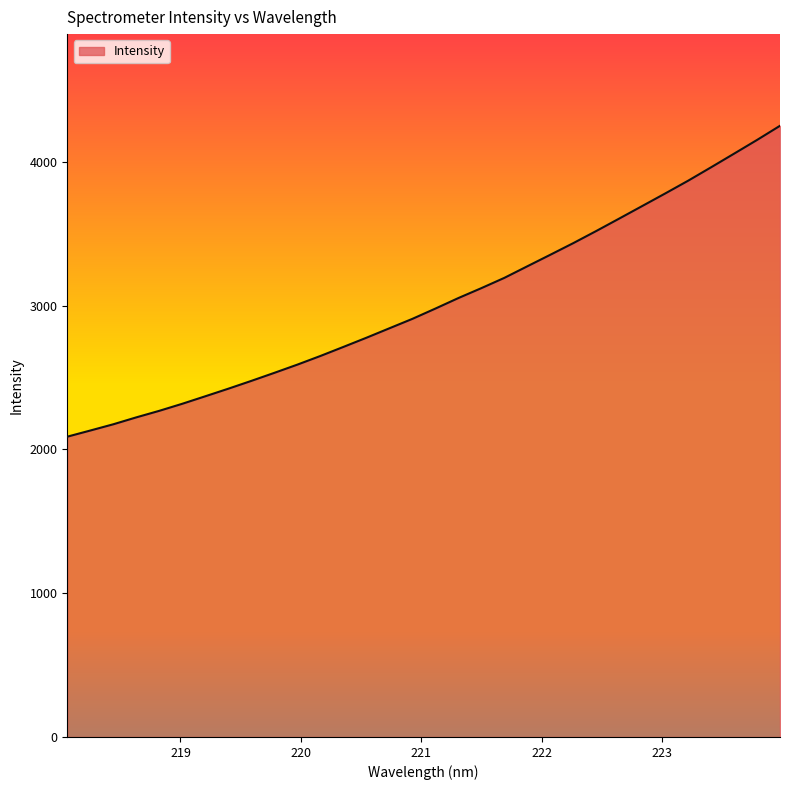

What is the minimum value shown in the chart?

2088.2